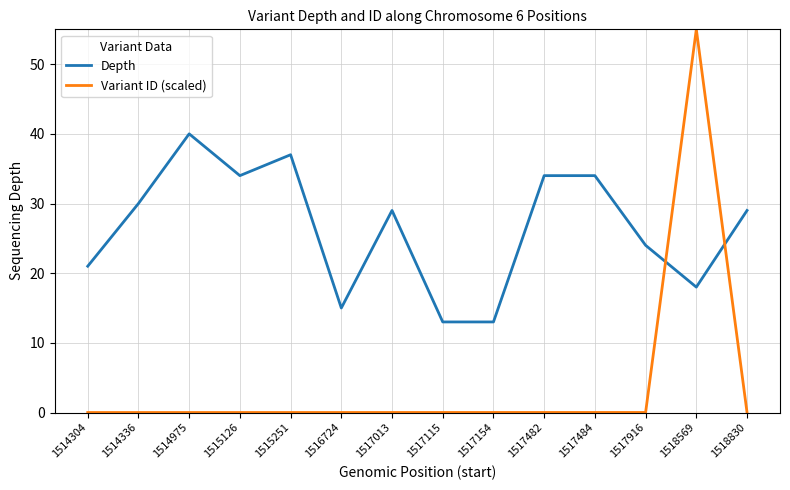

At which category does Depth reach its first local valley?

1515126